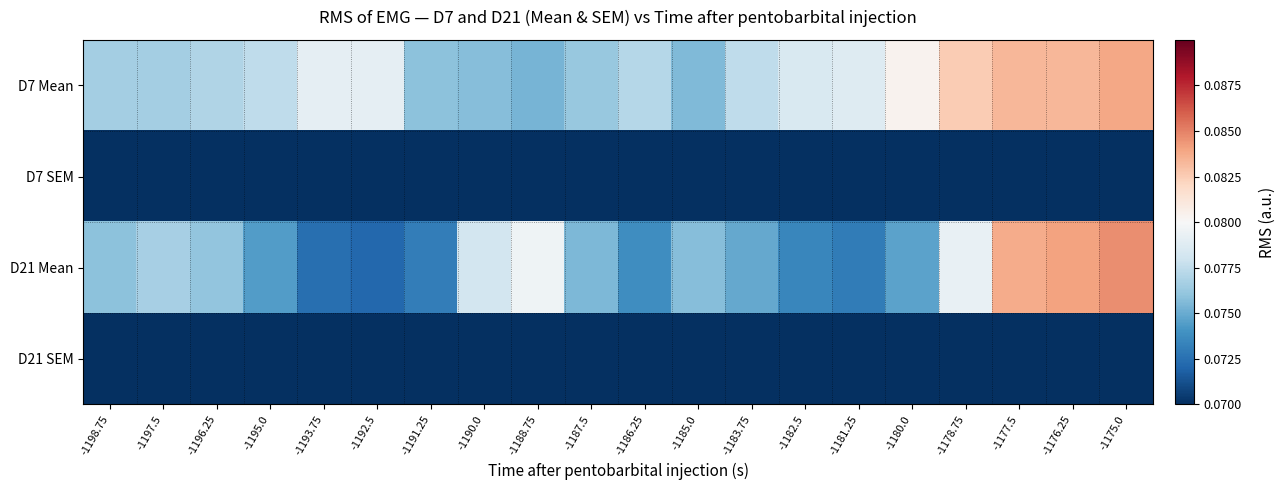

Which series has the largest range (max minus min)?

D21 Mean